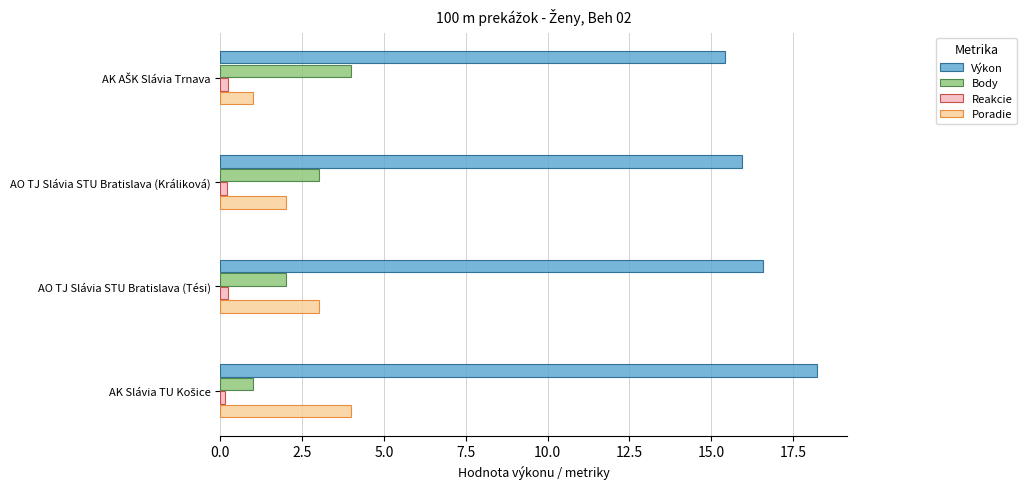

The Výkon series shows 16.6 at AO TJ Slávia STU Bratislava (Tési). True or false?

True